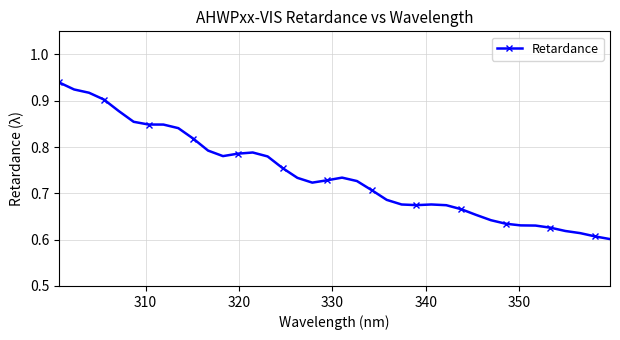

Count the values in the range 0 to 1.

38